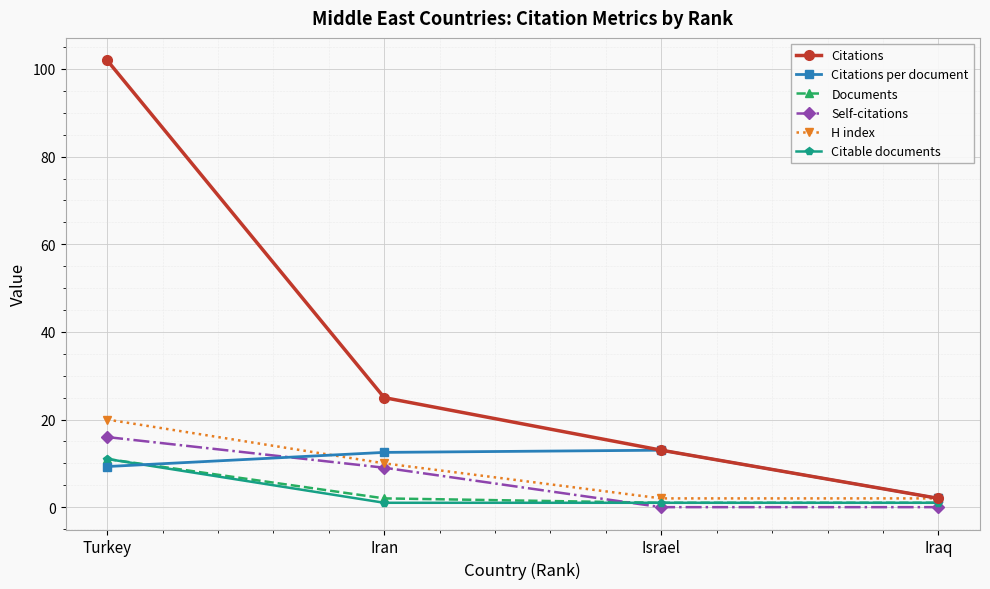

What is the average value of the Citable documents series?

3.5